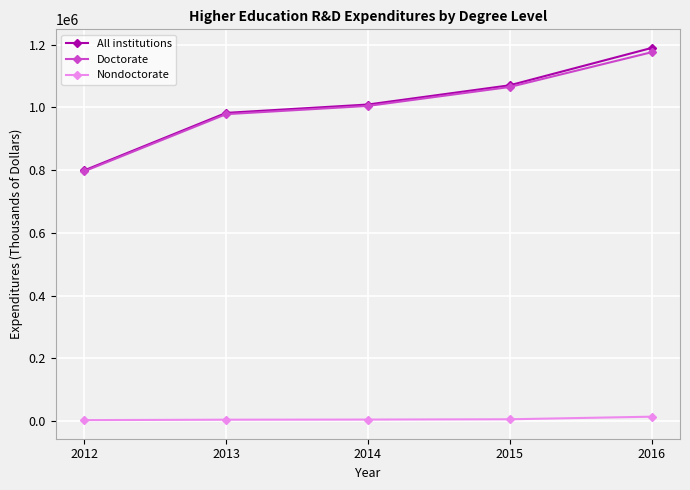

How many series are shown in this chart?

3